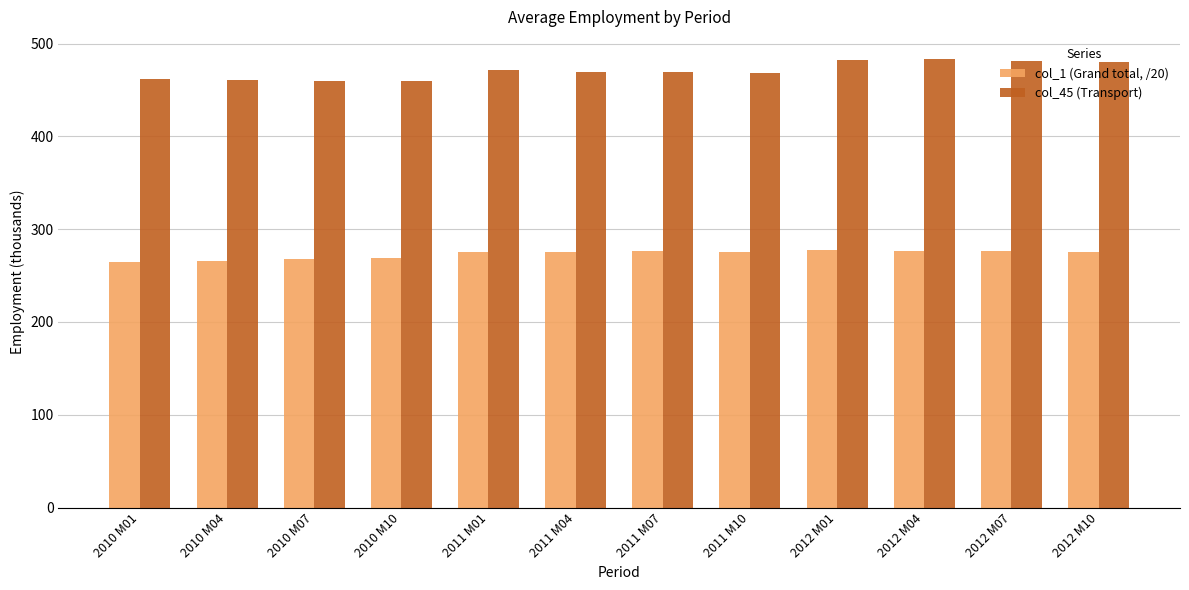

At which label does col_1 (Grand total, /20) first exceed 275?

2011 M01